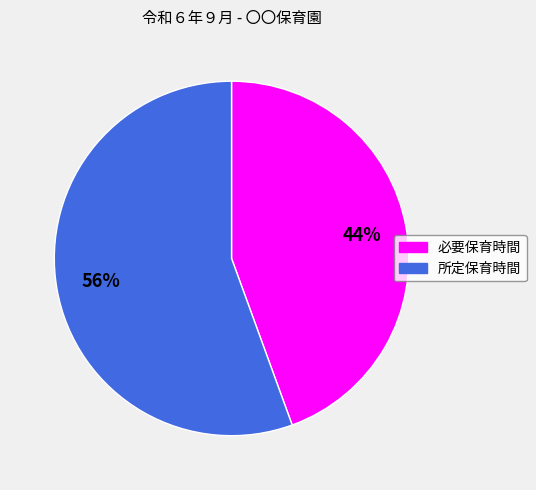

Does 所定保育時間 represent more than half of the total?

Yes